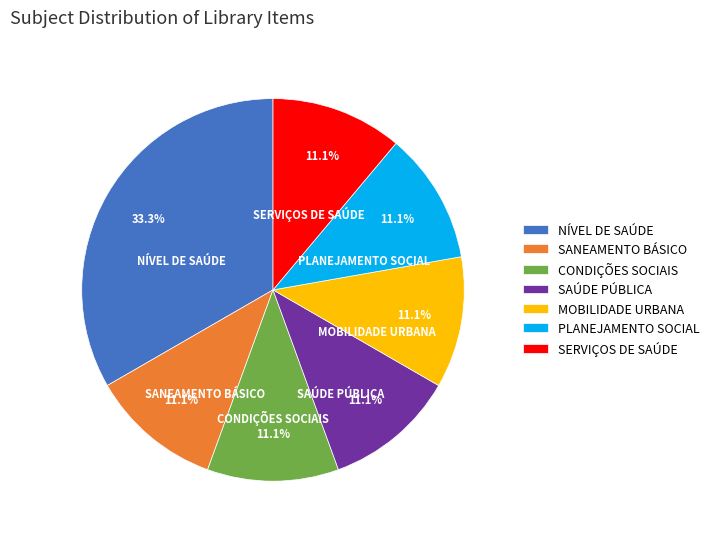

To the nearest percent, what is the average slice percentage?

14%